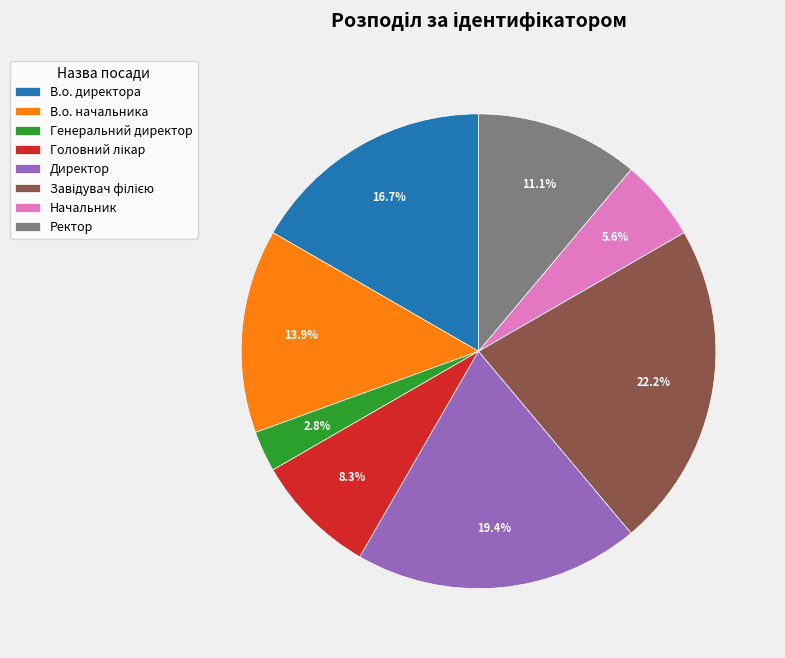

What percentage is the Директор slice, to the nearest percent?

19%